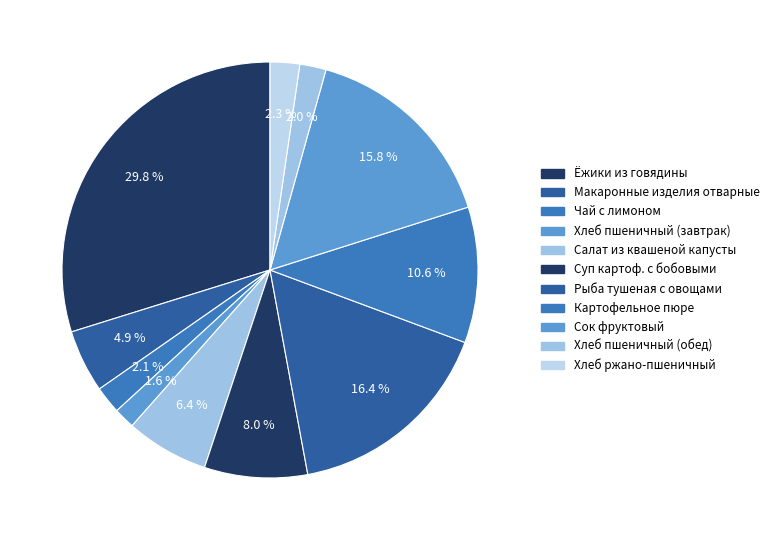

Count the number of slices in the pie.

11